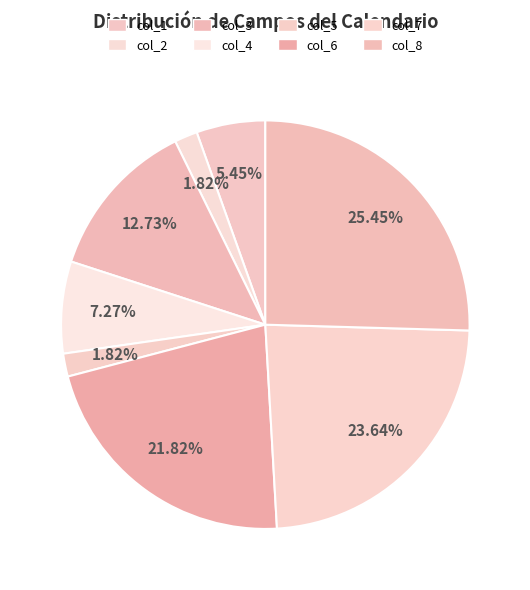

To the nearest percent, what is the difference between the col_2 and col_3 slice percentages?

11%